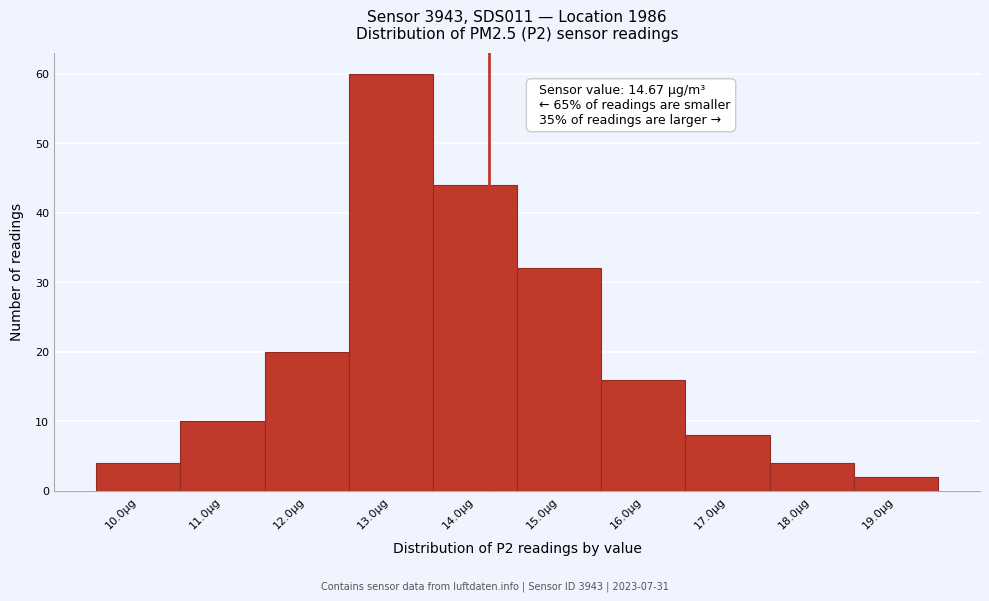

Reading left to right, list all the values displayed in this chart.

4	10	20	60	44	32	16	8	4	2